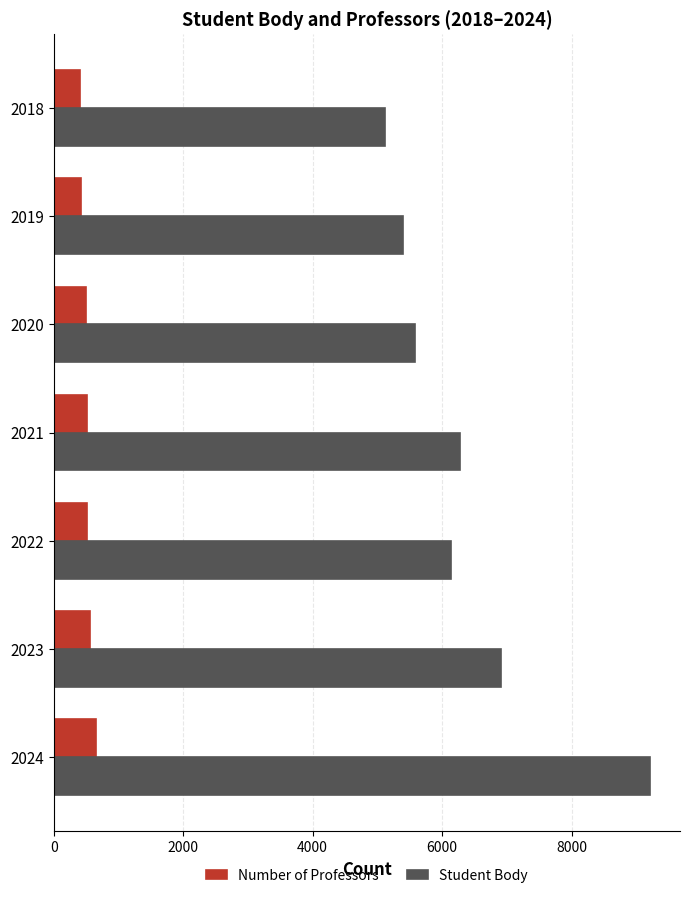

Which series has the largest total across all categories?

Student Body